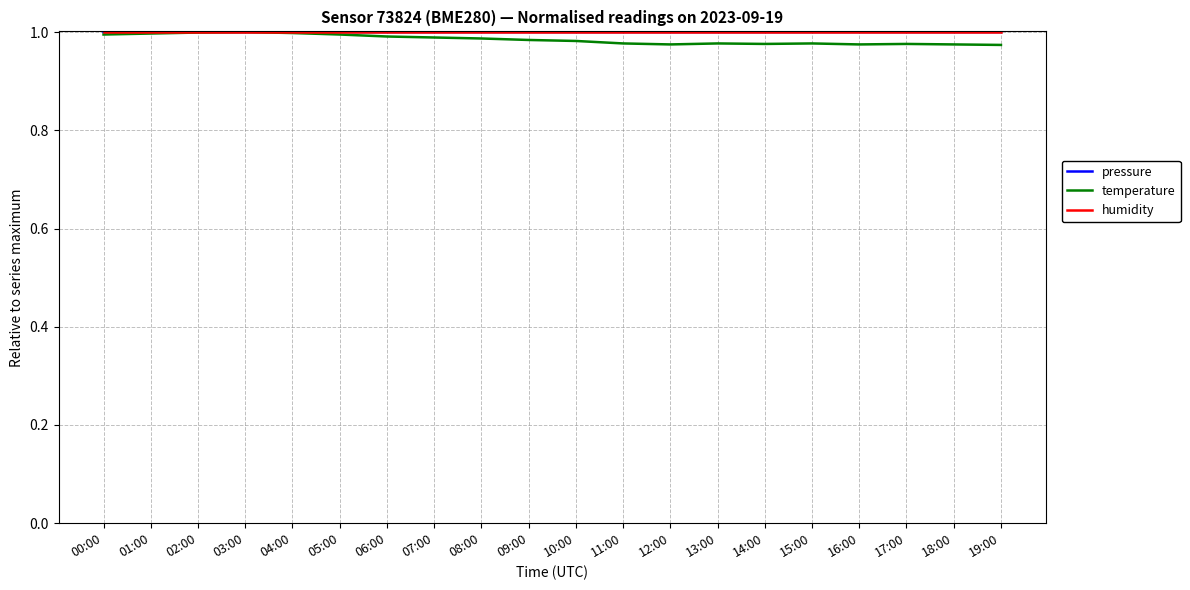

What are all the series names shown in the legend?

pressure, temperature, humidity